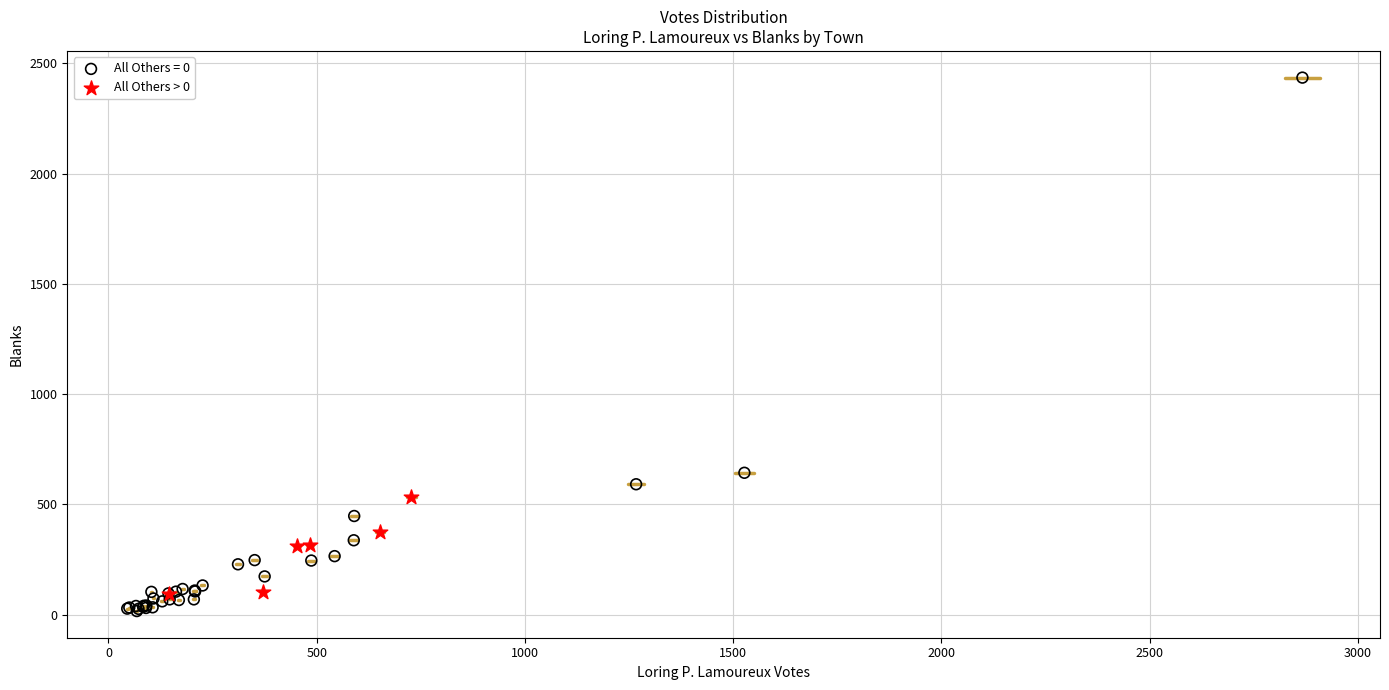

Which series has the widest spread of Y values?

All Others = 0